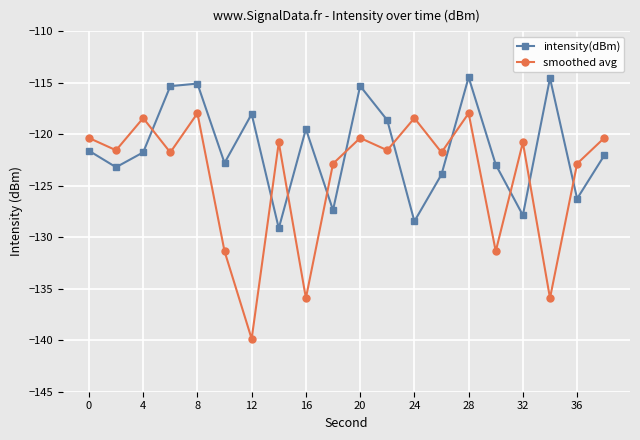

Which series has the largest range (max minus min)?

smoothed avg